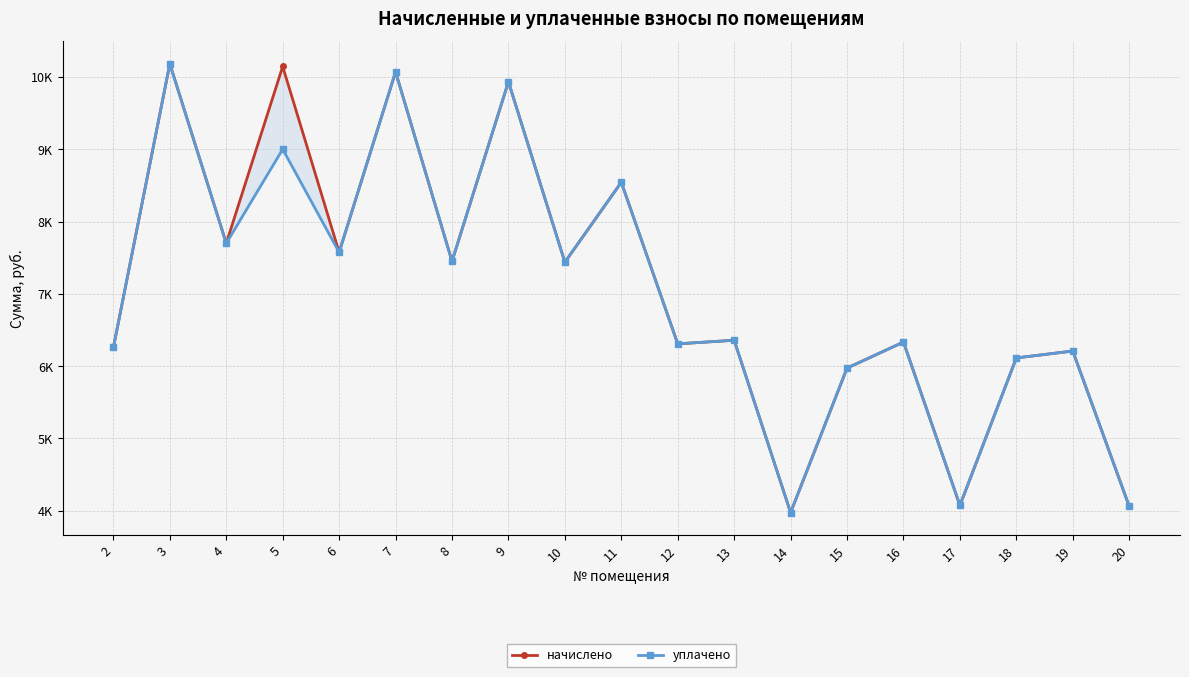

The уплачено series shows 15741.8 at 7. True or false?

False